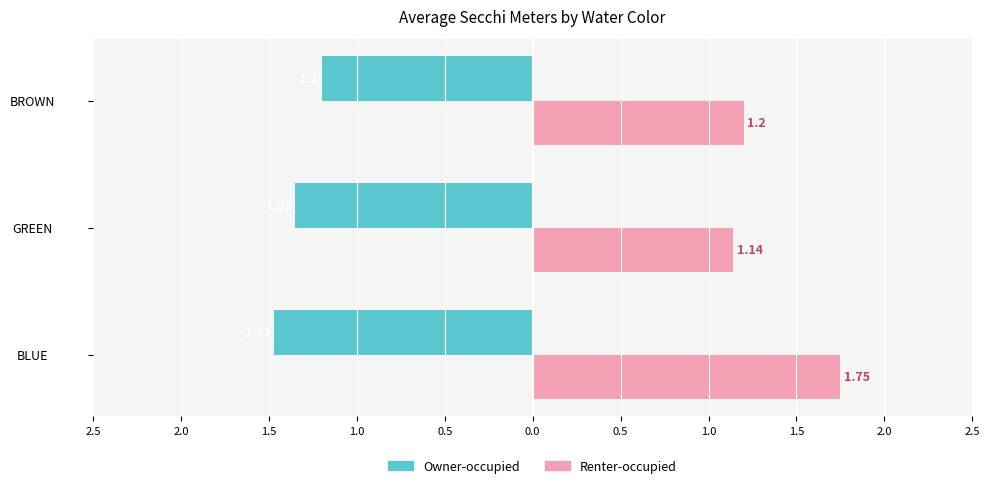

How many data points does each series have?

3